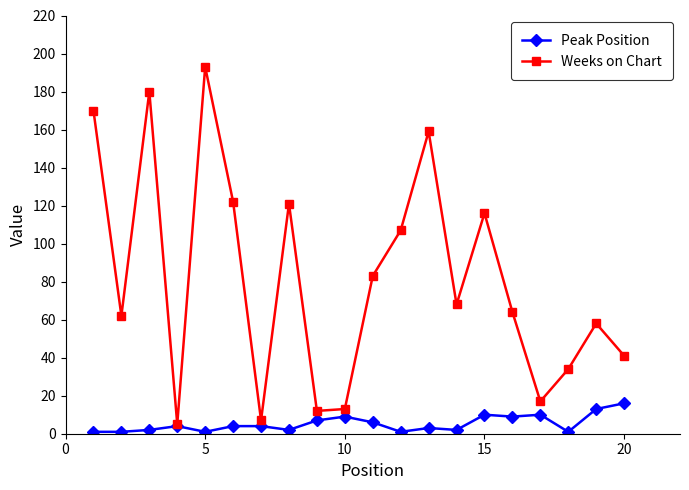

What is the maximum value shown in the chart?

193